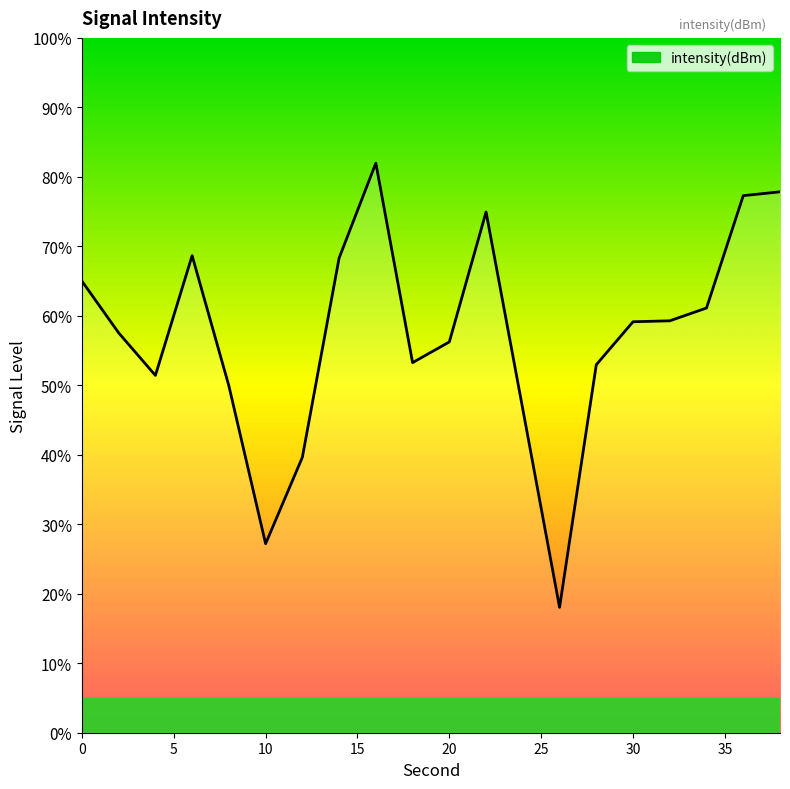

How many values exceed 59?

10